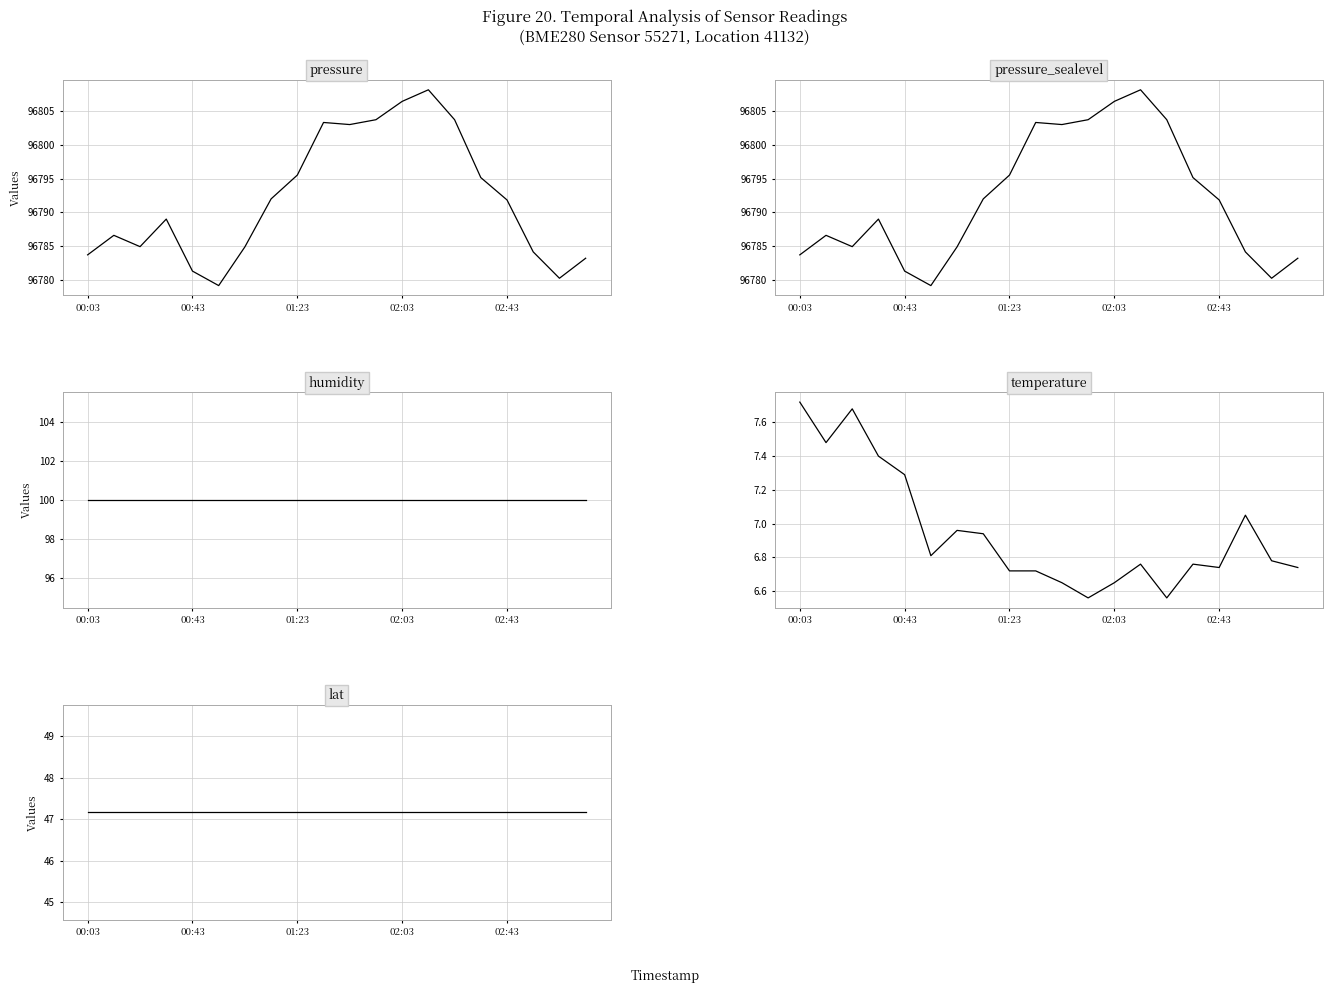

At which category does the chart reach its minimum across all series?

11